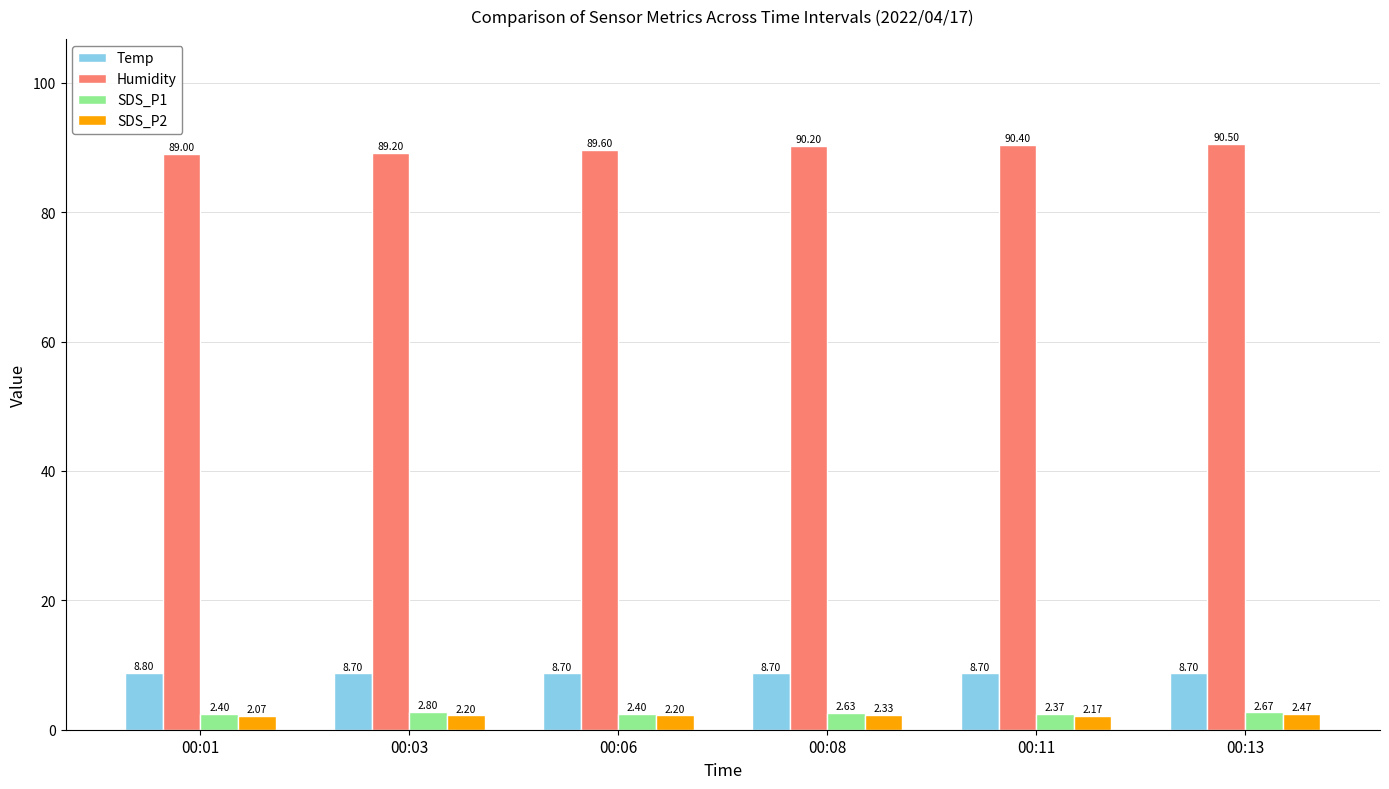

Which category has the highest value in the Temp series?

00:01